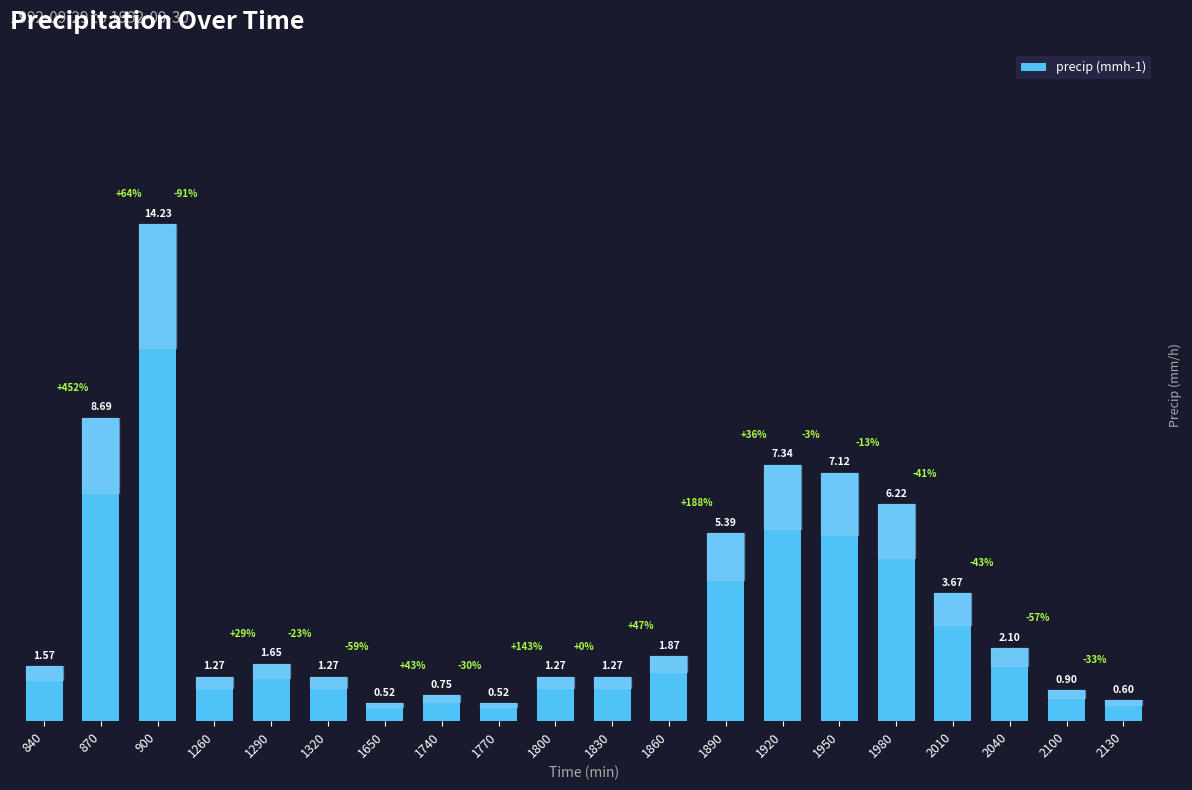

What is the ratio of the value at 870 to the value at 1950?

1.2